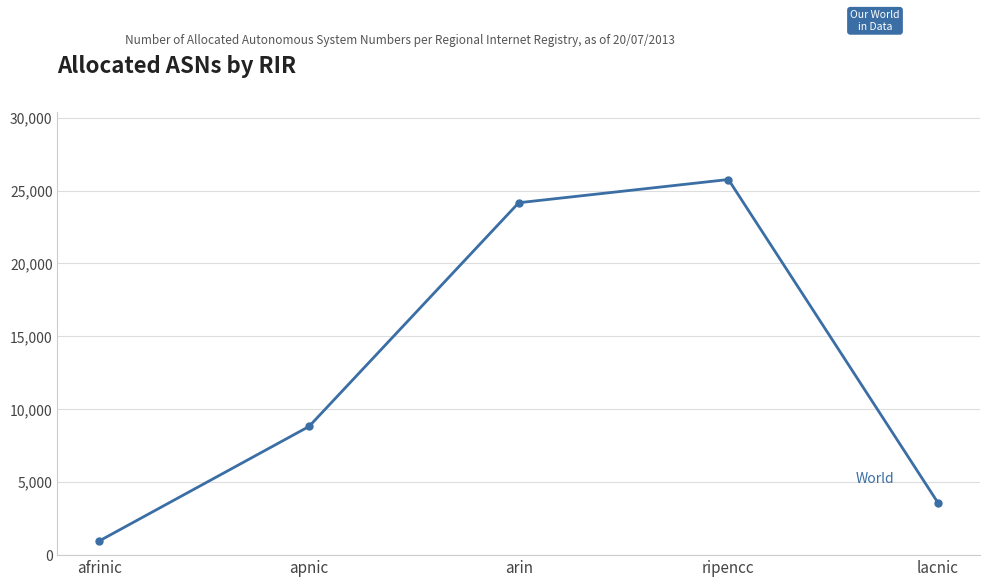

What is the value of the 1st point from the left?

979